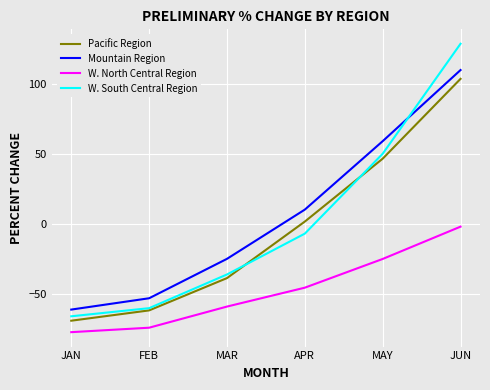

Rank the series at APR from lowest to highest value.

W. North Central Region, W. South Central Region, Pacific Region, Mountain Region